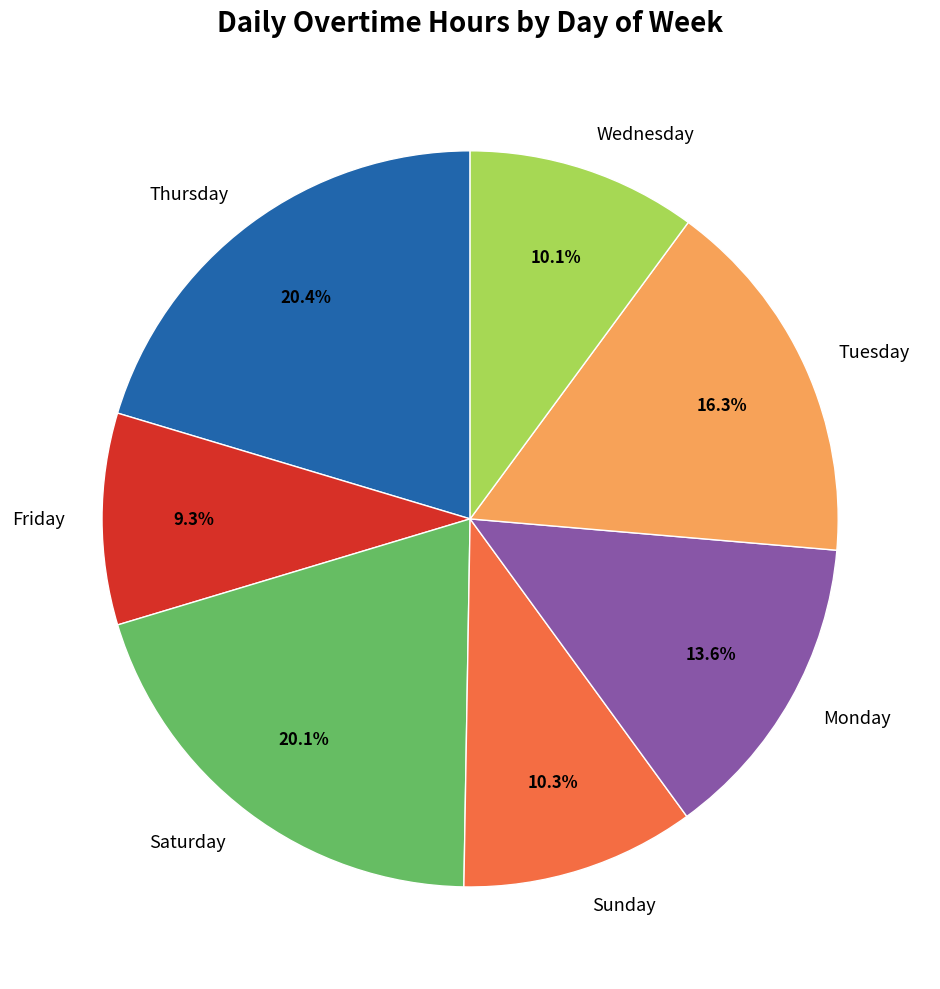

Which has a higher value, Monday or Saturday?

Saturday